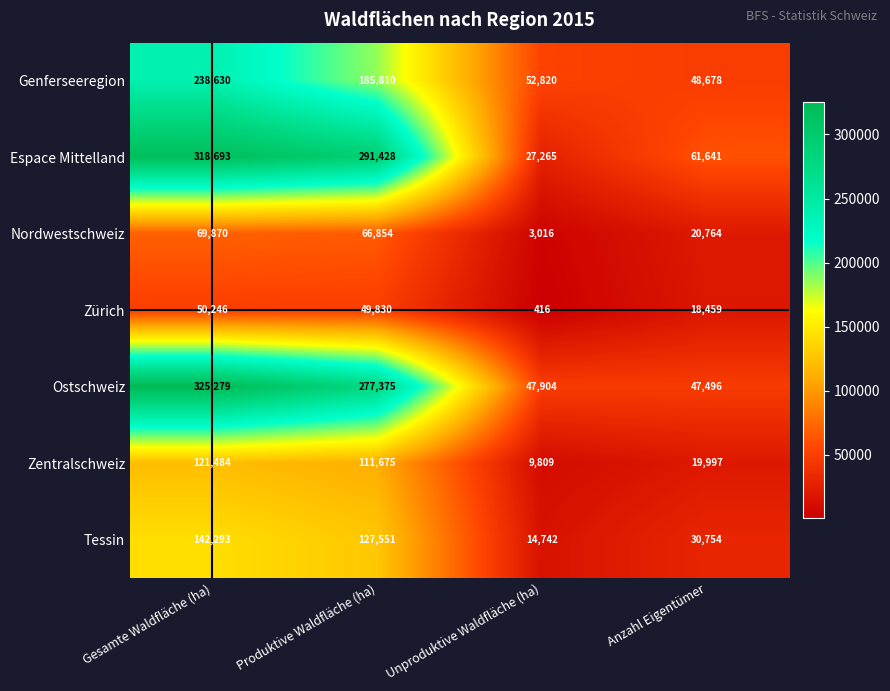

Where does the Genferseeregion series first go above 185810?

Gesamte Waldfläche (ha)